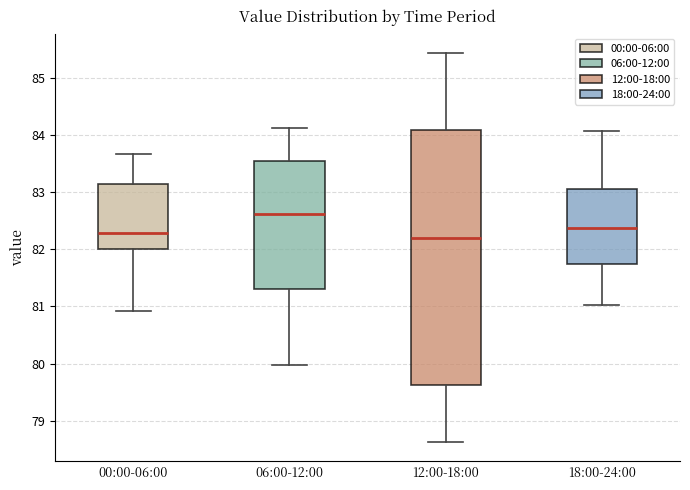

Reading left to right, transcribe this box plot: for each box, give where its median line is, the range the box spans, and where its two whiskers end, as read against the y-axis. The values are not printed on the chart, so give them approximately, as read against the axis.

00:00-06:00: median 82.3, box 82.0 to 83.1, whiskers 80.9 to 83.7
06:00-12:00: median 82.6, box 81.3 to 83.5, whiskers 80.0 to 84.1
12:00-18:00: median 82.2, box 79.6 to 84.1, whiskers 78.6 to 85.4
18:00-24:00: median 82.4, box 81.7 to 83.0, whiskers 81.0 to 84.1